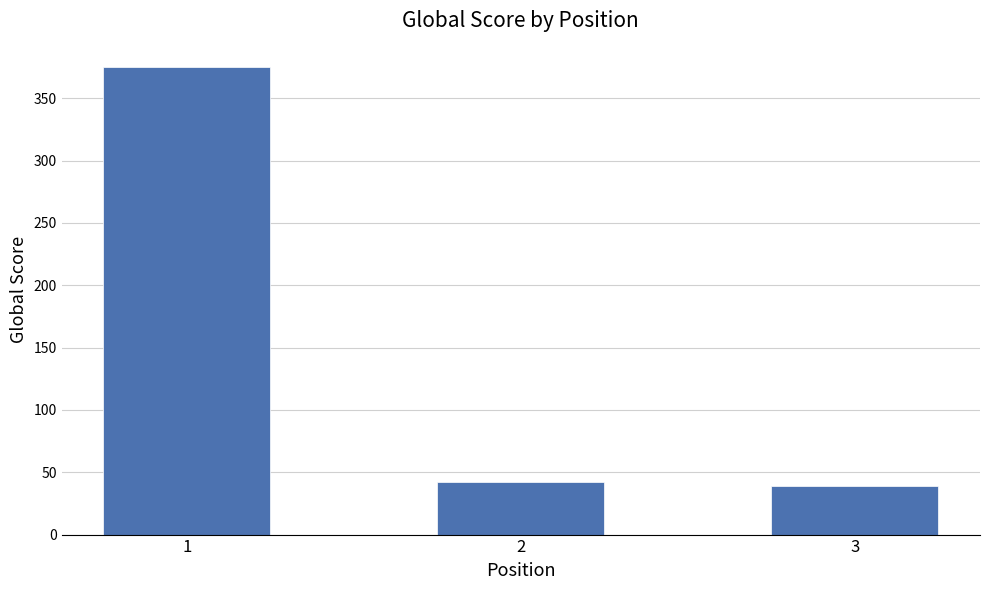

What is the greatest value displayed?

375